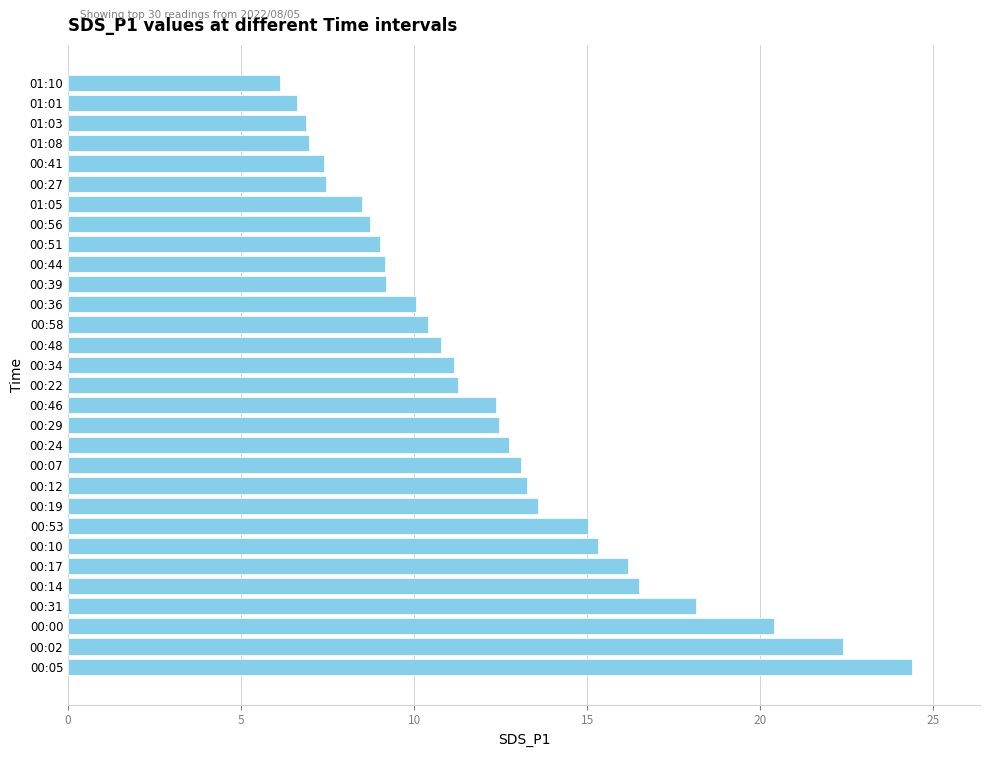

The value at 00:46 is 4.5. True or false?

False